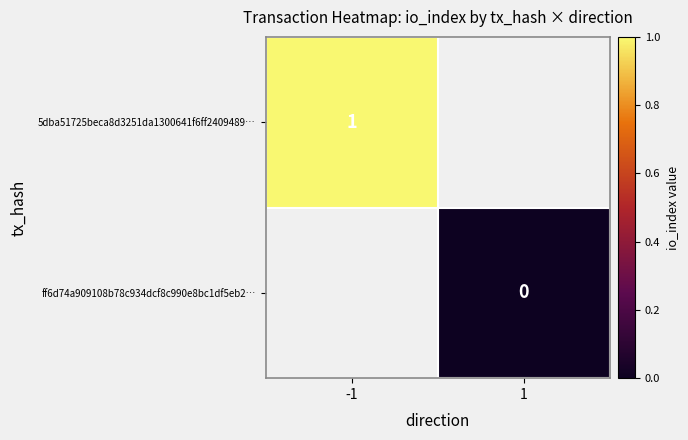

Is it true that 5dba51725beca8d3251da1300641f6ff2409489… equals 1 at -1?

True